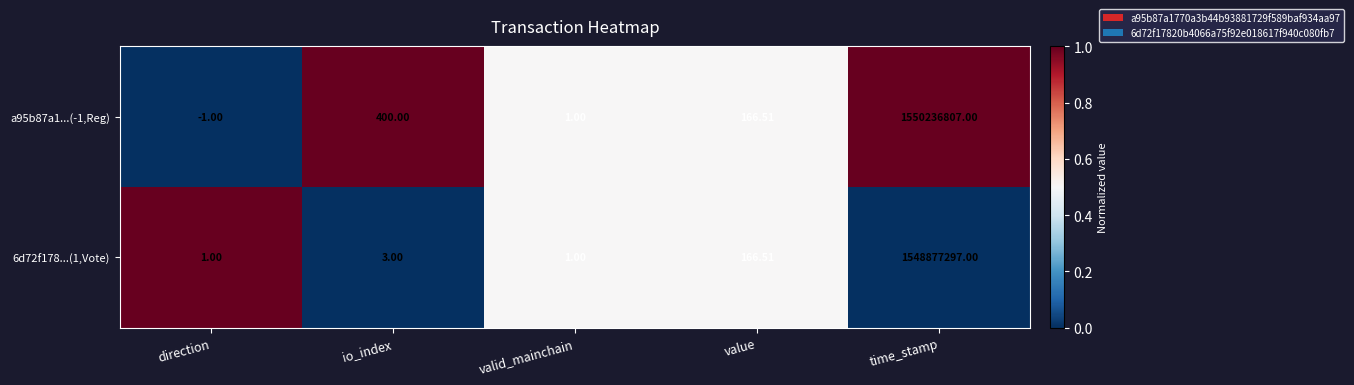

Where is 6d72f178...(1,Vote) nearest to the value 774438649?

value